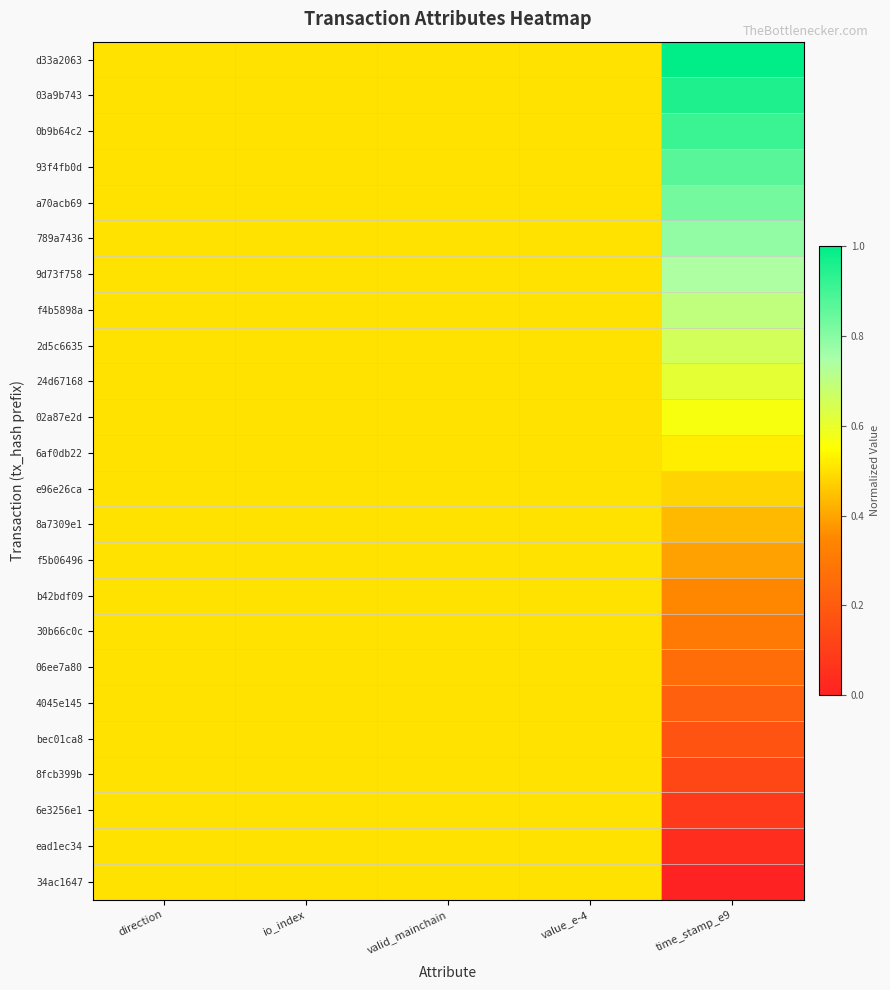

How many data points does each series have?

5